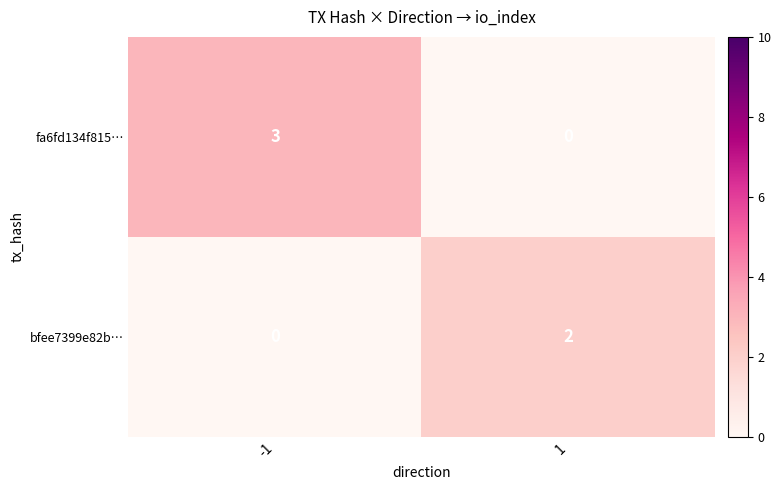

How many data points does each series have?

2